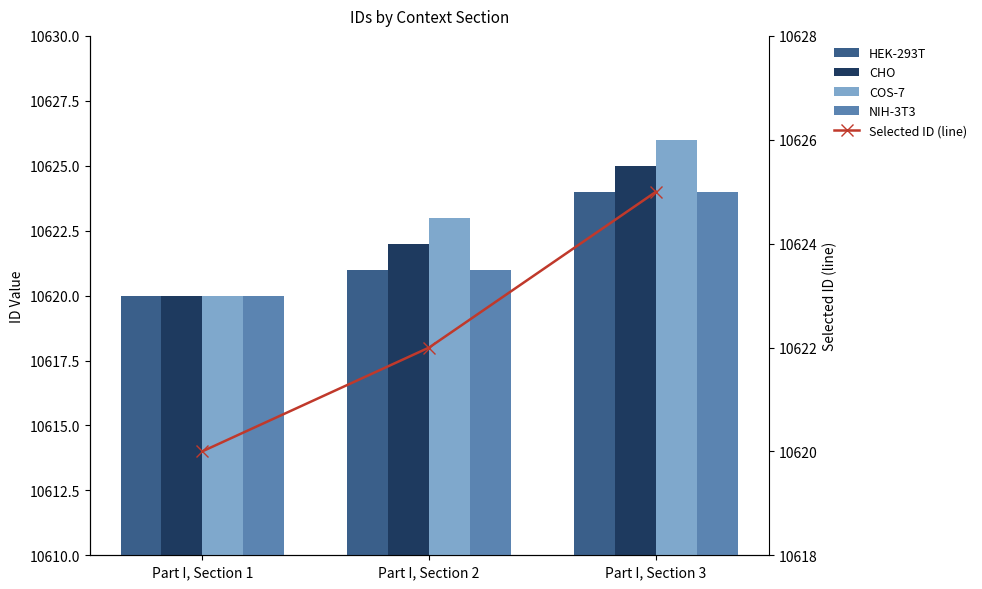

At Part I, Section 3, list the series in order from smallest to largest.

HEK-293T, NIH-3T3, CHO, Selected ID (line), COS-7